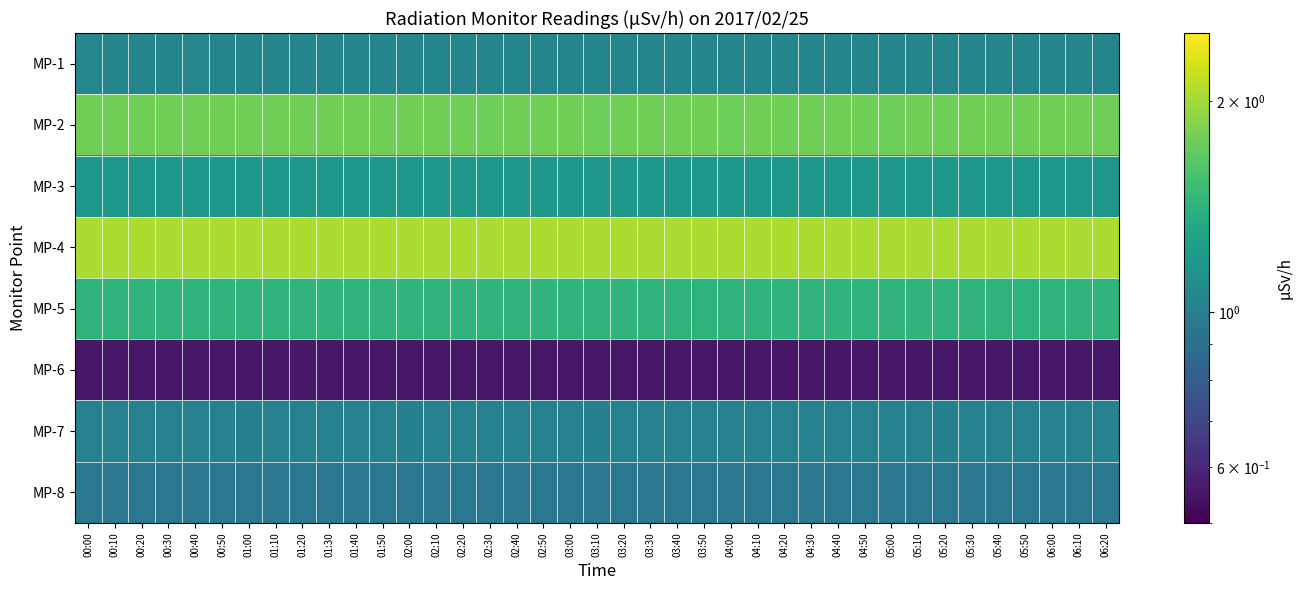

Reading left to right, transcribe all the data shown in this chart.

MP-1: 00:00=1.1	00:10=1.0	00:20=1.0	00:30=1.0	00:40=1.1	00:50=1.0	01:00=1.0	01:10=1.0	01:20=1.0	01:30=1.0	01:40=1.0	01:50=1.0	02:00=1.0	02:10=1.0	02:20=1.0	02:30=1.0	02:40=1.0	02:50=1.0	03:00=1.0	03:10=1.0	03:20=1.0	03:30=1.0	03:40=1.0	03:50=1.0	04:00=1.0	04:10=1.0	04:20=1.0	04:30=1.0	04:40=1.0	04:50=1.0	05:00=1.0	05:10=1.0	05:20=1.0	05:30=1.0	05:40=1.0	05:50=1.0	06:00=1.0	06:10=1.0	06:20=1.0
MP-2: 00:00=1.8	00:10=1.8	00:20=1.8	00:30=1.8	00:40=1.8	00:50=1.8	01:00=1.8	01:10=1.8	01:20=1.8	01:30=1.8	01:40=1.8	01:50=1.8	02:00=1.8	02:10=1.8	02:20=1.8	02:30=1.8	02:40=1.8	02:50=1.8	03:00=1.8	03:10=1.8	03:20=1.8	03:30=1.8	03:40=1.8	03:50=1.8	04:00=1.8	04:10=1.8	04:20=1.8	04:30=1.8	04:40=1.8	04:50=1.8	05:00=1.8	05:10=1.8	05:20=1.8	05:30=1.8	05:40=1.8	05:50=1.8	06:00=1.8	06:10=1.8	06:20=1.8
MP-3: 00:00=1.2	00:10=1.2	00:20=1.2	00:30=1.2	00:40=1.2	00:50=1.2	01:00=1.2	01:10=1.2	01:20=1.2	01:30=1.2	01:40=1.2	01:50=1.2	02:00=1.2	02:10=1.2	02:20=1.2	02:30=1.2	02:40=1.2	02:50=1.2	03:00=1.2	03:10=1.2	03:20=1.2	03:30=1.2	03:40=1.2	03:50=1.2	04:00=1.2	04:10=1.2	04:20=1.2	04:30=1.2	04:40=1.2	04:50=1.2	05:00=1.2	05:10=1.2	05:20=1.2	05:30=1.2	05:40=1.2	05:50=1.2	06:00=1.2	06:10=1.2	06:20=1.2
MP-4: 00:00=2.0	00:10=2.0	00:20=2.0	00:30=2.0	00:40=2.0	00:50=2.0	01:00=2.0	01:10=2.0	01:20=2.0	01:30=2.0	01:40=2.0	01:50=2.0	02:00=2.0	02:10=2.0	02:20=2.0	02:30=2.0	02:40=2.0	02:50=2.0	03:00=2.0	03:10=2.0	03:20=2.0	03:30=2.0	03:40=2.0	03:50=2.0	04:00=2.0	04:10=2.0	04:20=2.0	04:30=2.0	04:40=2.0	04:50=2.0	05:00=2.0	05:10=2.0	05:20=2.0	05:30=2.0	05:40=2.0	05:50=2.0	06:00=2.0	06:10=2.0	06:20=2.0
MP-5: 00:00=1.4	00:10=1.4	00:20=1.4	00:30=1.4	00:40=1.4	00:50=1.4	01:00=1.4	01:10=1.4	01:20=1.4	01:30=1.4	01:40=1.4	01:50=1.4	02:00=1.4	02:10=1.4	02:20=1.4	02:30=1.4	02:40=1.4	02:50=1.4	03:00=1.4	03:10=1.4	03:20=1.4	03:30=1.4	03:40=1.4	03:50=1.4	04:00=1.4	04:10=1.4	04:20=1.4	04:30=1.4	04:40=1.4	04:50=1.4	05:00=1.4	05:10=1.4	05:20=1.4	05:30=1.4	05:40=1.4	05:50=1.4	06:00=1.4	06:10=1.4	06:20=1.4
MP-6: 00:00=0.6	00:10=0.6	00:20=0.6	00:30=0.6	00:40=0.6	00:50=0.6	01:00=0.6	01:10=0.6	01:20=0.6	01:30=0.6	01:40=0.6	01:50=0.6	02:00=0.6	02:10=0.6	02:20=0.6	02:30=0.6	02:40=0.6	02:50=0.6	03:00=0.6	03:10=0.6	03:20=0.6	03:30=0.6	03:40=0.6	03:50=0.6	04:00=0.6	04:10=0.6	04:20=0.6	04:30=0.6	04:40=0.6	04:50=0.6	05:00=0.6	05:10=0.6	05:20=0.6	05:30=0.6	05:40=0.6	05:50=0.6	06:00=0.6	06:10=0.6	06:20=0.6
MP-7: 00:00=1.0	00:10=1.0	00:20=1.0	00:30=1.0	00:40=1.0	00:50=1.0	01:00=1.0	01:10=1.0	01:20=1.0	01:30=1.0	01:40=1.0	01:50=1.0	02:00=1.0	02:10=1.0	02:20=1.0	02:30=1.0	02:40=1.0	02:50=1.0	03:00=1.0	03:10=1.0	03:20=1.0	03:30=1.0	03:40=1.0	03:50=1.0	04:00=1.0	04:10=1.0	04:20=1.0	04:30=1.0	04:40=1.0	04:50=1.0	05:00=1.0	05:10=1.0	05:20=1.0	05:30=1.0	05:40=1.0	05:50=1.0	06:00=1.0	06:10=1.0	06:20=1.0
MP-8: 00:00=0.9	00:10=0.9	00:20=0.9	00:30=0.9	00:40=0.9	00:50=0.9	01:00=0.9	01:10=0.9	01:20=0.9	01:30=0.9	01:40=0.9	01:50=0.9	02:00=0.9	02:10=0.9	02:20=0.9	02:30=0.9	02:40=0.9	02:50=0.9	03:00=0.9	03:10=0.9	03:20=0.9	03:30=0.9	03:40=0.9	03:50=0.9	04:00=0.9	04:10=0.9	04:20=0.9	04:30=0.9	04:40=0.9	04:50=0.9	05:00=0.9	05:10=0.9	05:20=0.9	05:30=0.9	05:40=0.9	05:50=0.9	06:00=0.9	06:10=0.9	06:20=0.9